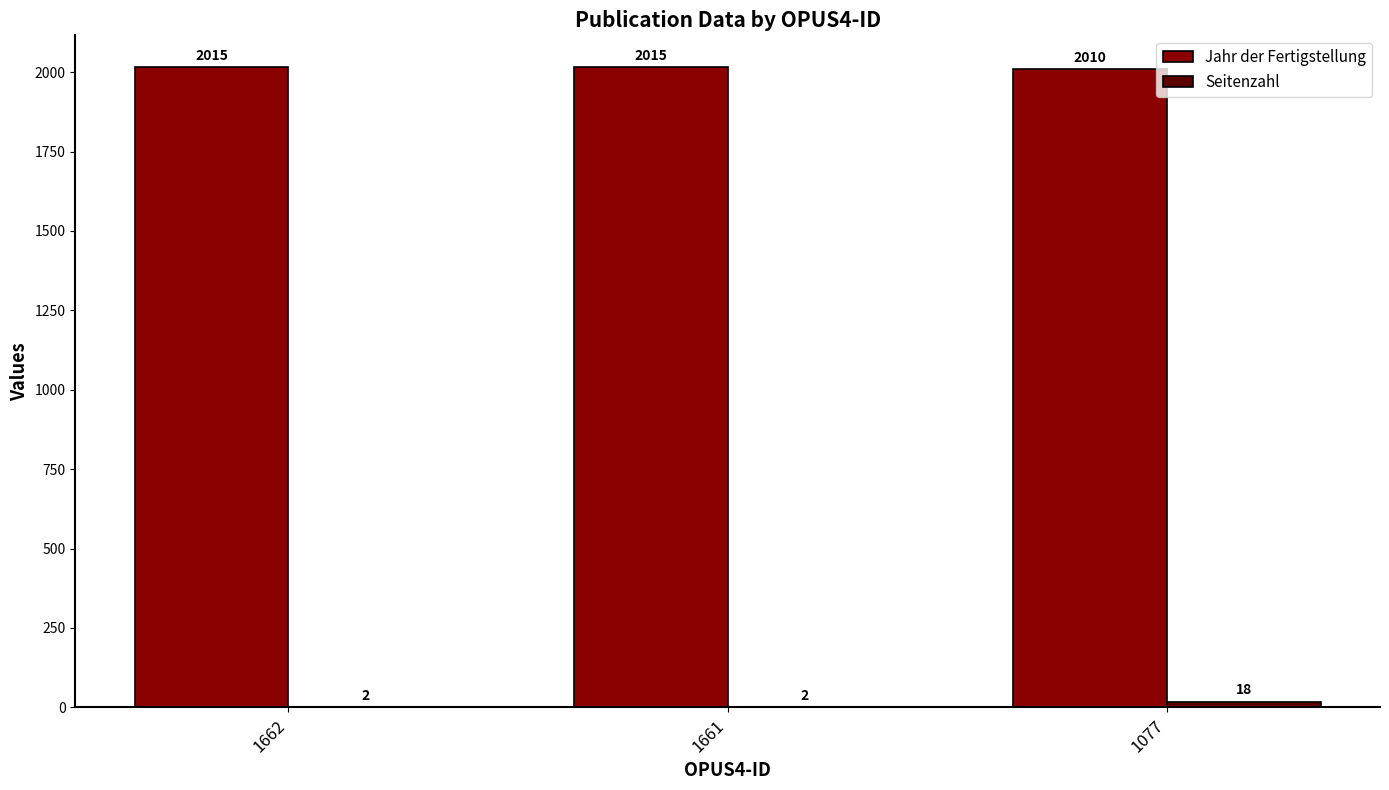

What is the average value of the Jahr der Fertigstellung series?

2013